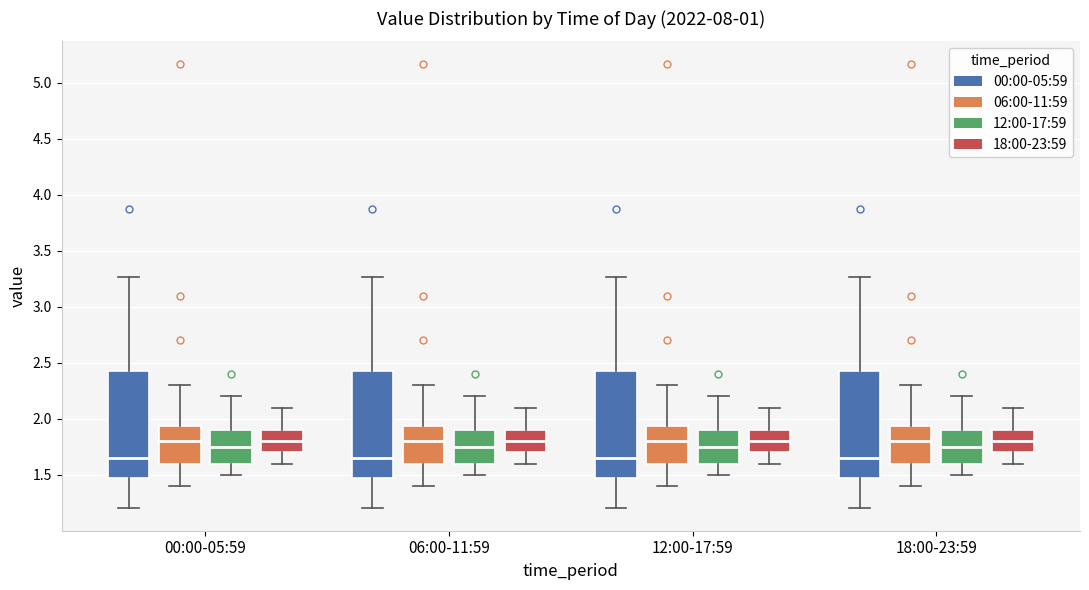

Reading left to right, read every box against the y-axis: the position of its median line, the range the box covers, and the ends of its whiskers. The values are not printed on the chart, so give them approximately, as read against the axis.

00:00-05:59 (00:00-05:59): median 1.65, box 1.50 to 2.45, whiskers 1.20 to 3.25
00:00-05:59 (06:00-11:59): median 1.80, box 1.60 to 1.95, whiskers 1.40 to 2.30
00:00-05:59 (12:00-17:59): median 1.75, box 1.60 to 1.90, whiskers 1.50 to 2.20
00:00-05:59 (18:00-23:59): median 1.80, box 1.70 to 1.90, whiskers 1.60 to 2.10
06:00-11:59 (00:00-05:59): median 1.65, box 1.50 to 2.45, whiskers 1.20 to 3.25
06:00-11:59 (06:00-11:59): median 1.80, box 1.60 to 1.95, whiskers 1.40 to 2.30
06:00-11:59 (12:00-17:59): median 1.75, box 1.60 to 1.90, whiskers 1.50 to 2.20
06:00-11:59 (18:00-23:59): median 1.80, box 1.70 to 1.90, whiskers 1.60 to 2.10
12:00-17:59 (00:00-05:59): median 1.65, box 1.50 to 2.45, whiskers 1.20 to 3.25
12:00-17:59 (06:00-11:59): median 1.80, box 1.60 to 1.95, whiskers 1.40 to 2.30
12:00-17:59 (12:00-17:59): median 1.75, box 1.60 to 1.90, whiskers 1.50 to 2.20
12:00-17:59 (18:00-23:59): median 1.80, box 1.70 to 1.90, whiskers 1.60 to 2.10
18:00-23:59 (00:00-05:59): median 1.65, box 1.50 to 2.45, whiskers 1.20 to 3.25
18:00-23:59 (06:00-11:59): median 1.80, box 1.60 to 1.95, whiskers 1.40 to 2.30
18:00-23:59 (12:00-17:59): median 1.75, box 1.60 to 1.90, whiskers 1.50 to 2.20
18:00-23:59 (18:00-23:59): median 1.80, box 1.70 to 1.90, whiskers 1.60 to 2.10